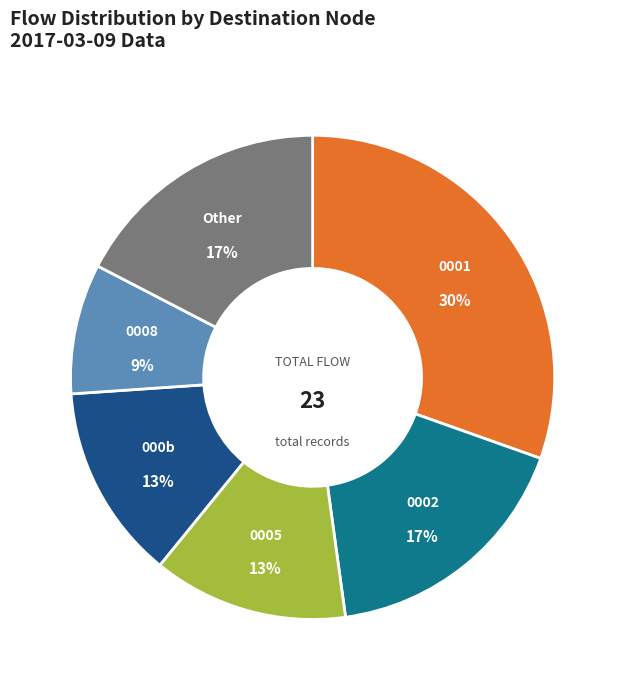

Does any single category account for the majority?

No